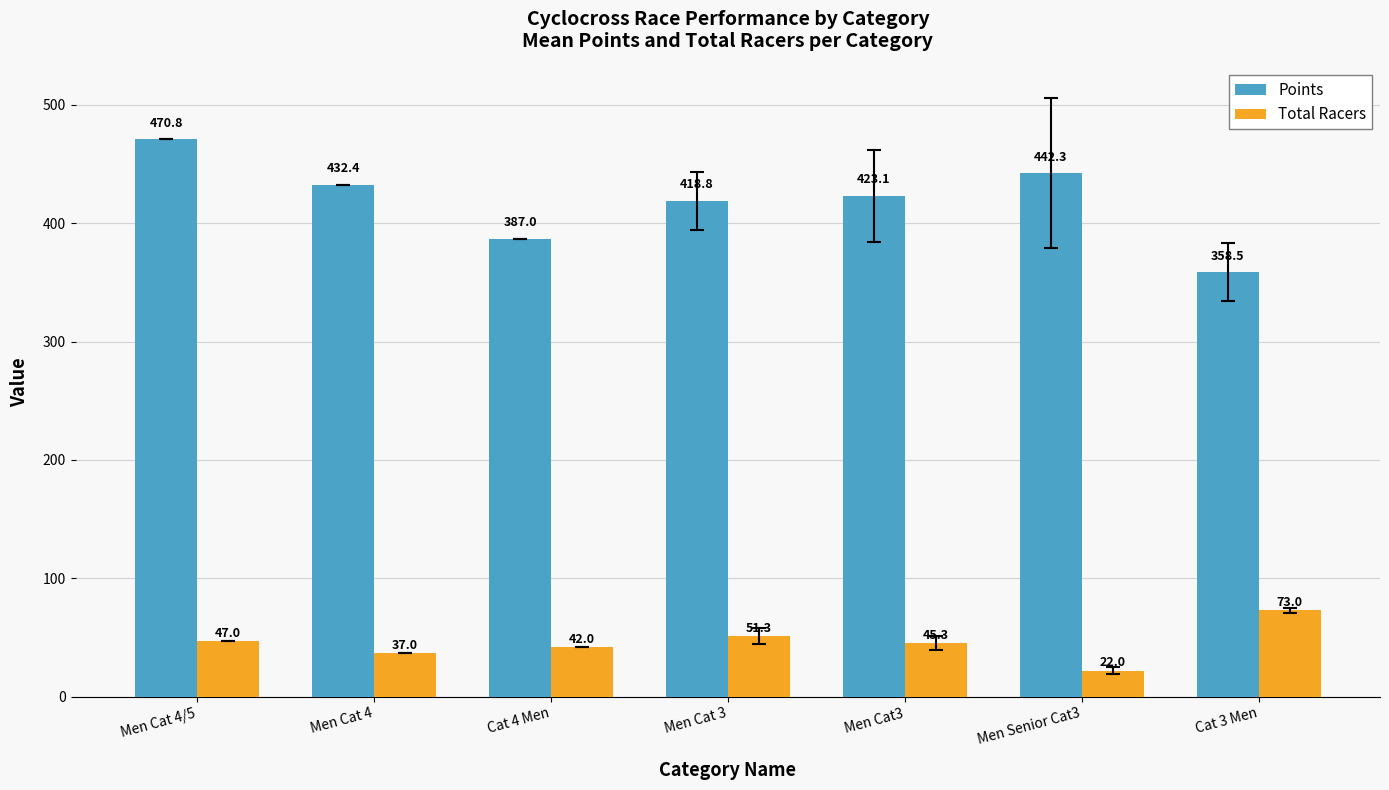

Reading left to right, what are all the values shown in this chart?

Points: 470.8	432.4	387.0	418.8	423.1	442.3	358.5
Total Racers: 47.0	37.0	42.0	51.3	45.3	22.0	73.0